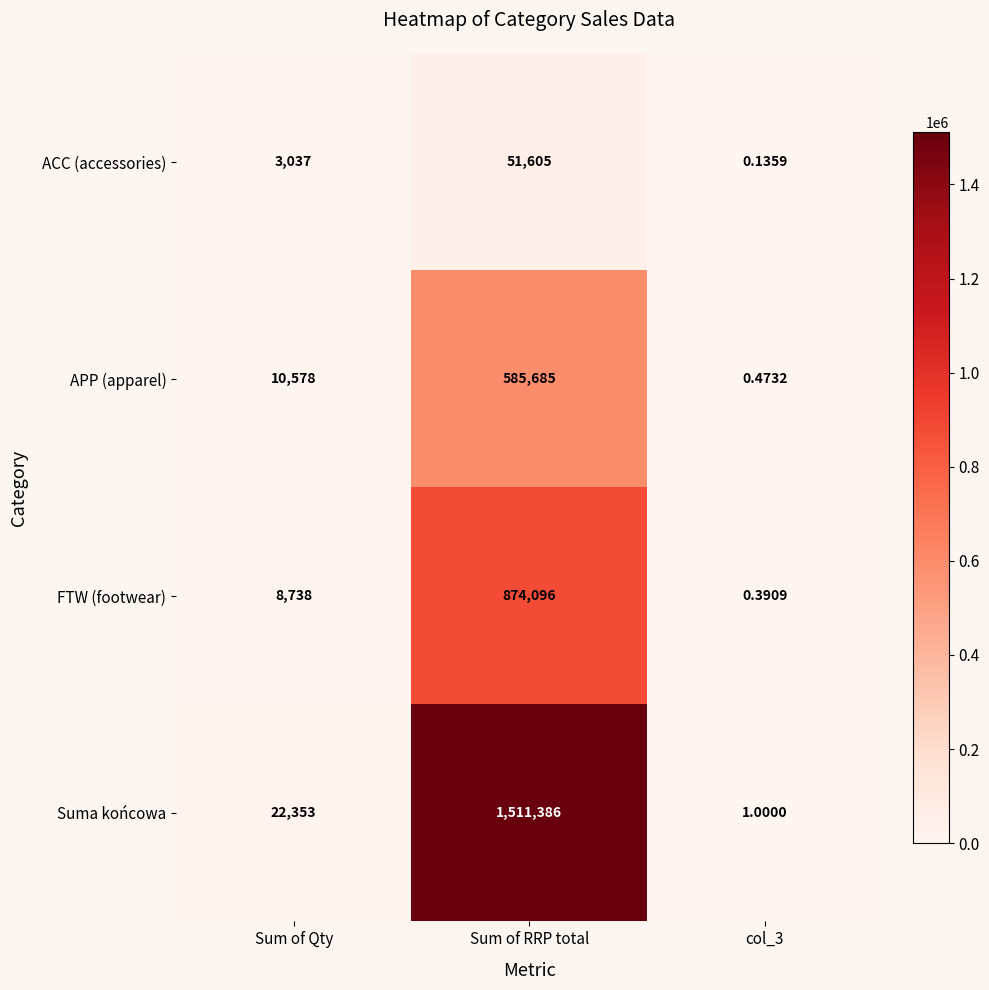

Which category has the highest value across all series?

Sum of RRP total